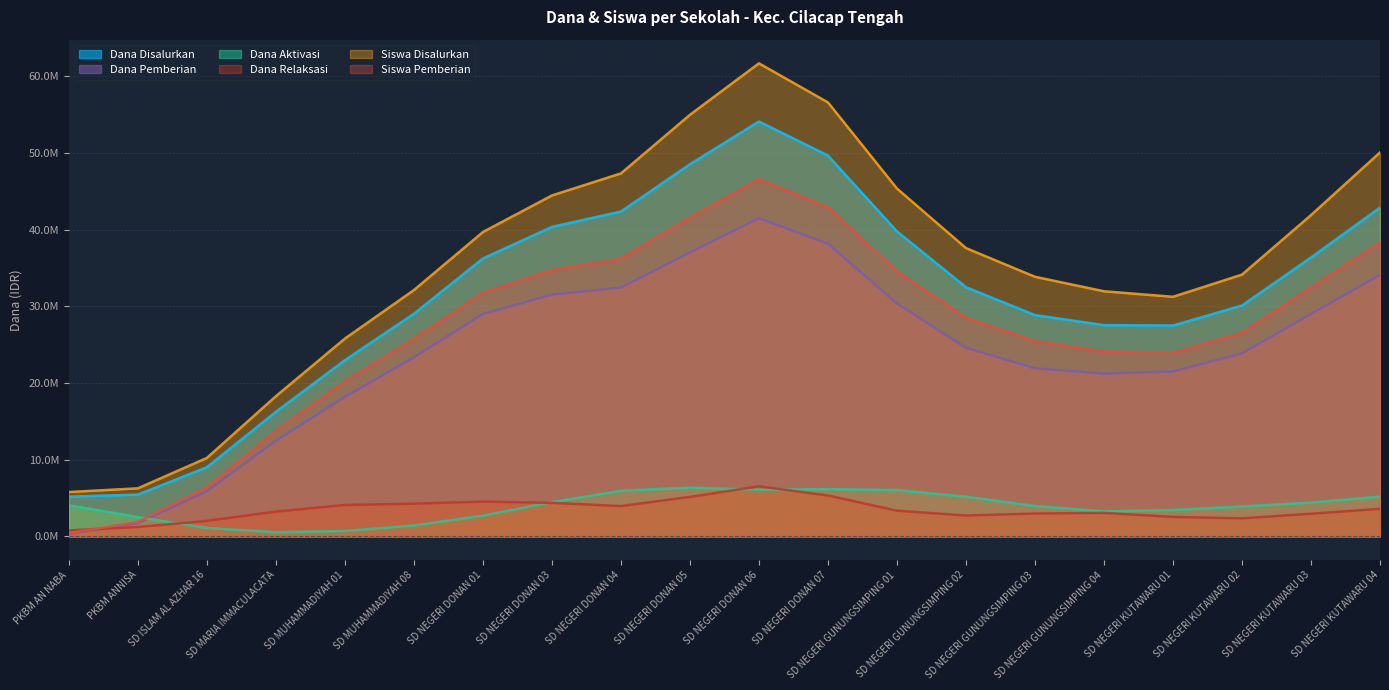

At which category is the sum across all series the highest?

SD NEGERI DONAN 06